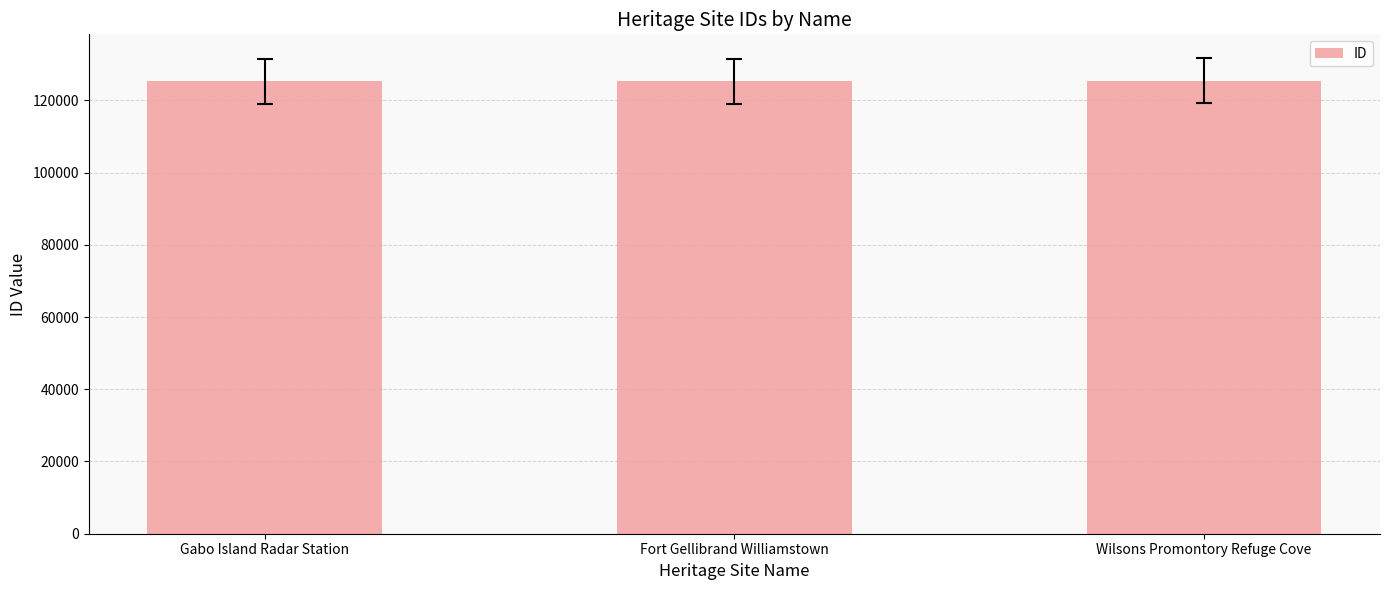

What is the label of the 3rd bar from the right?

Gabo Island Radar Station